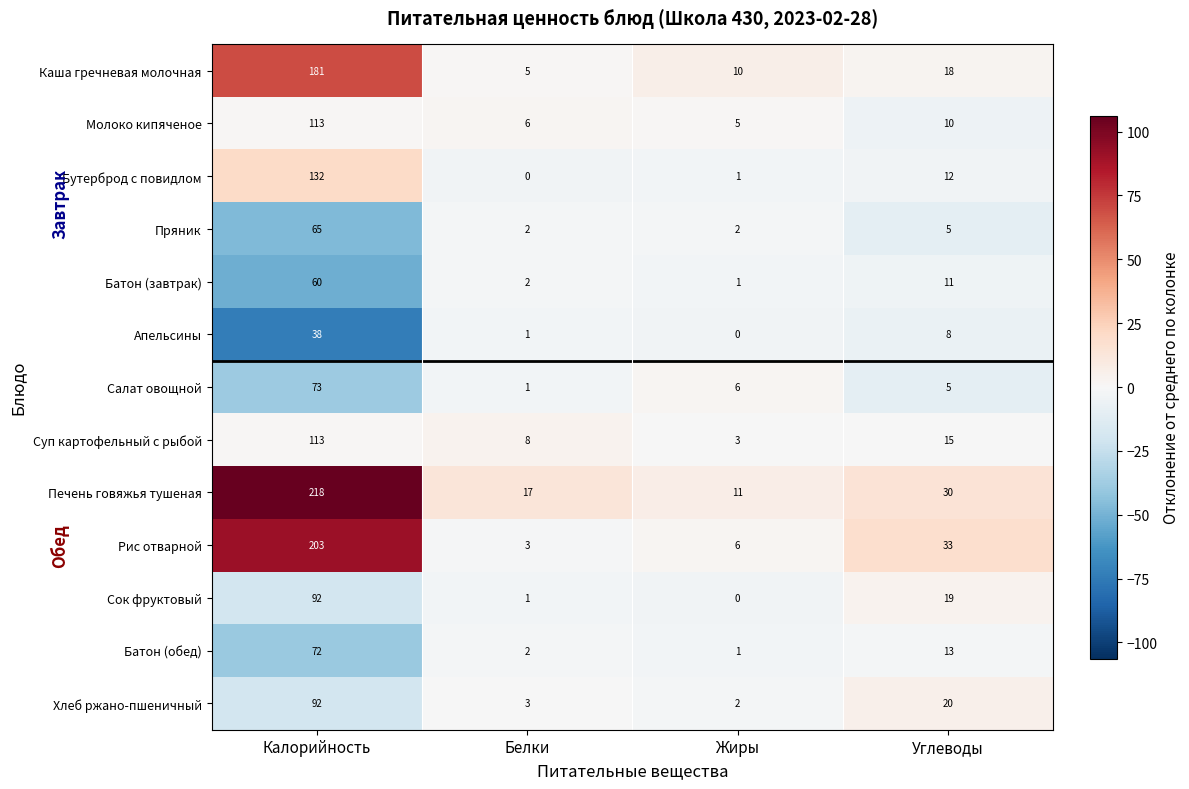

List the labels in order of Бутерброд с повидлом value, largest first.

Калорийность, Углеводы, Жиры, Белки